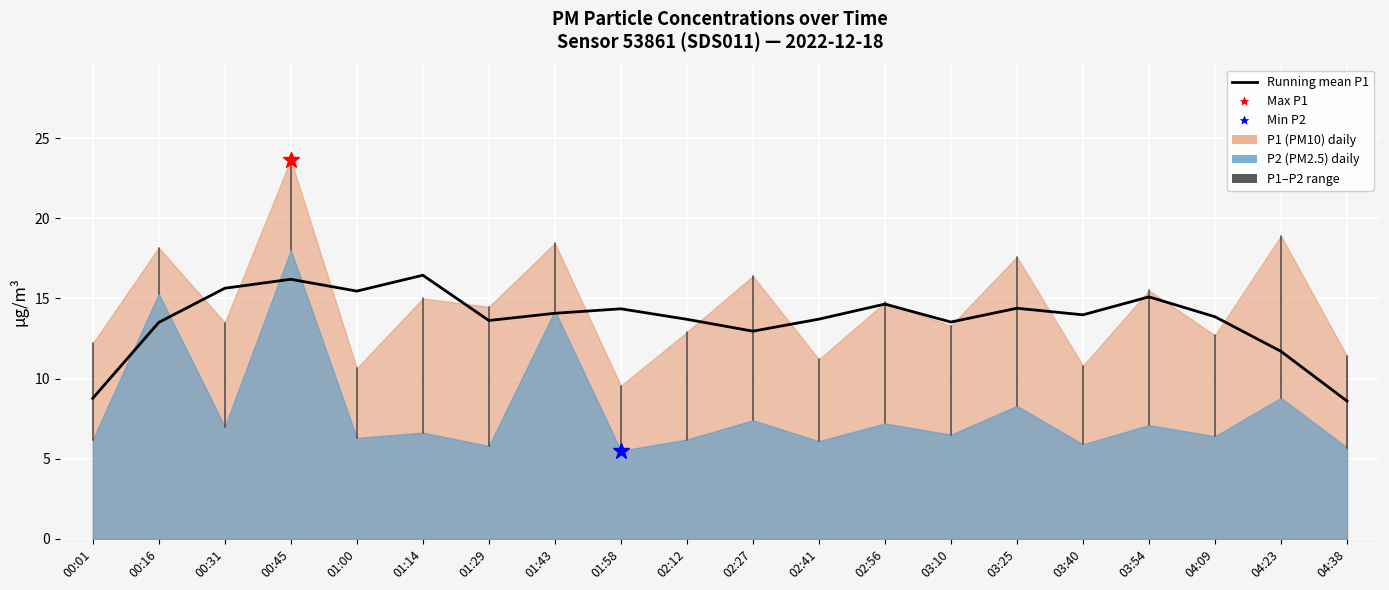

What position from the right is 01:00?

16